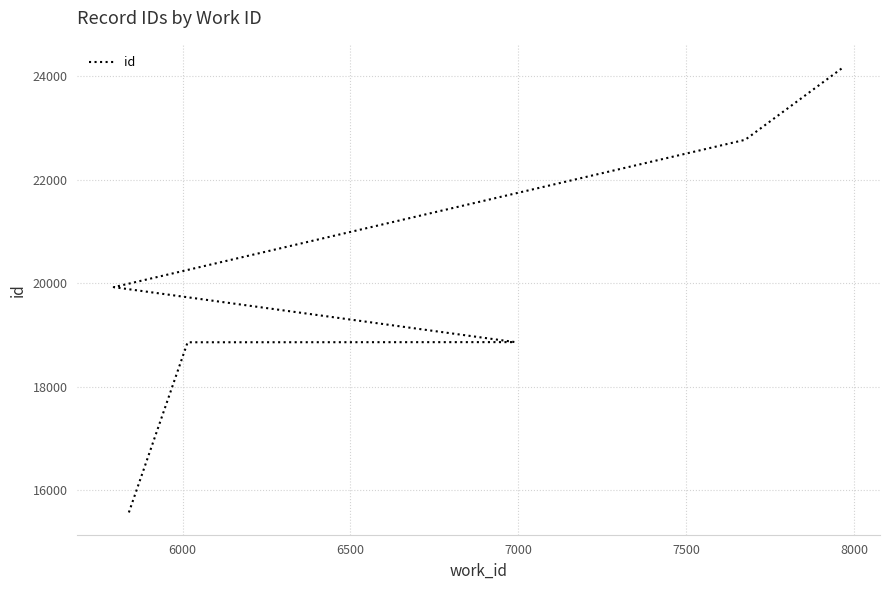

The chart shows a value of 18859 at 6500. True or false?

True